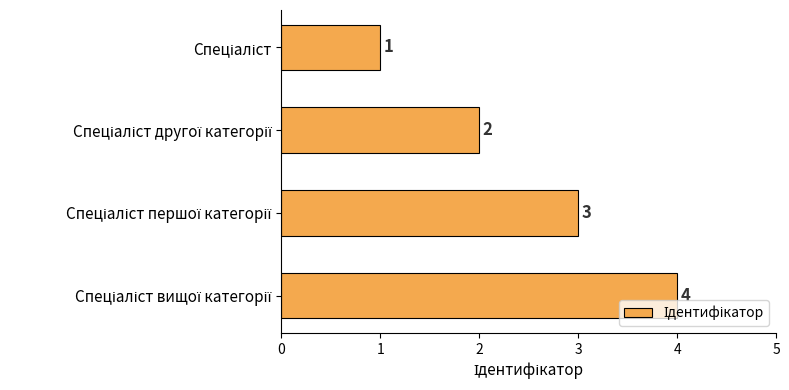

How many values are between 2 and 4?

3